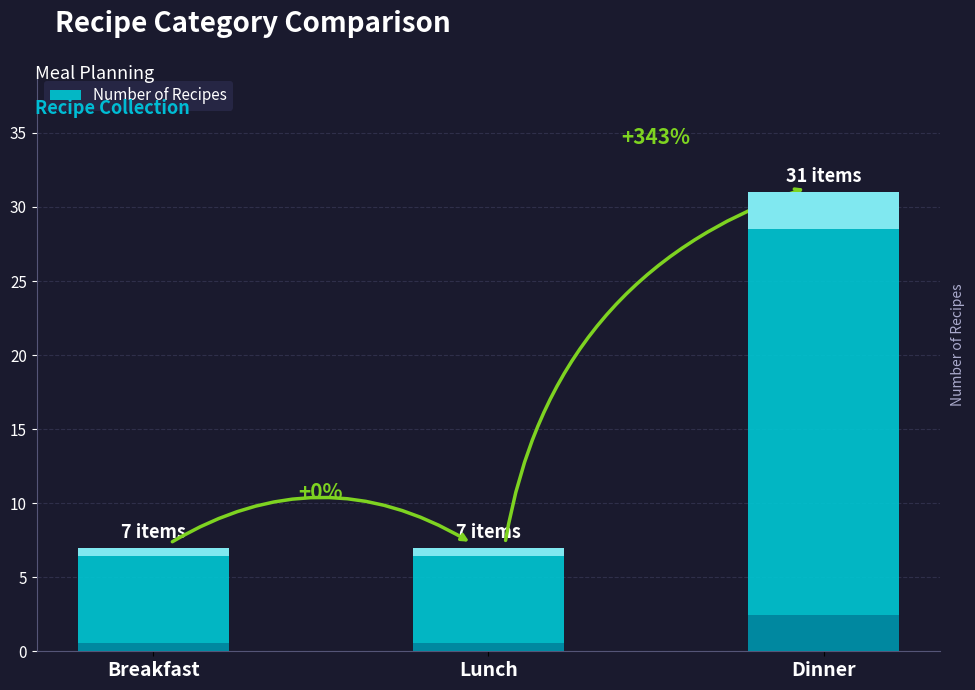

Is it true that the value at Dinner is 31?

True